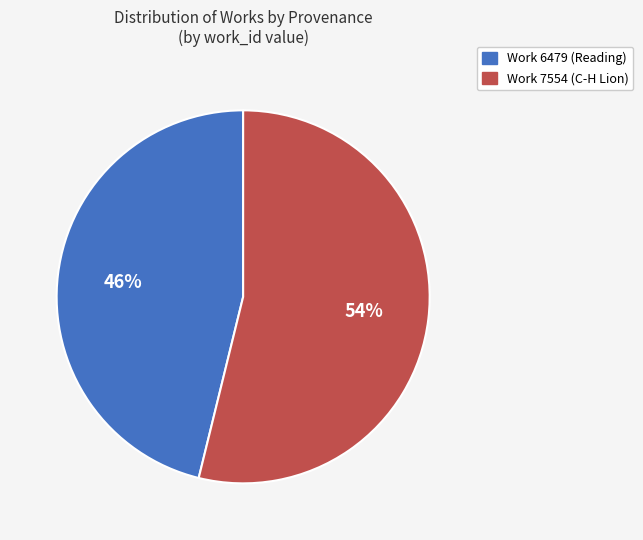

What is the largest slice in the pie chart?

Work 7554 (C-H Lion)